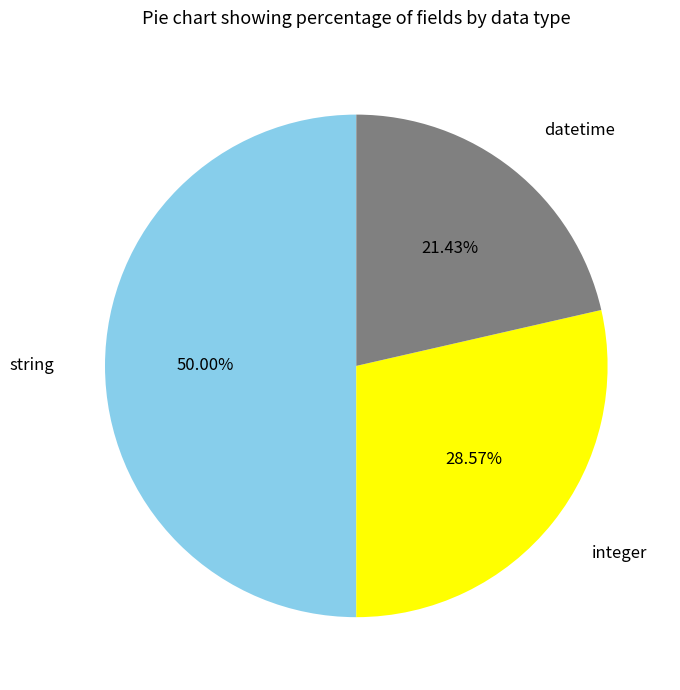

Which slice is the largest?

string